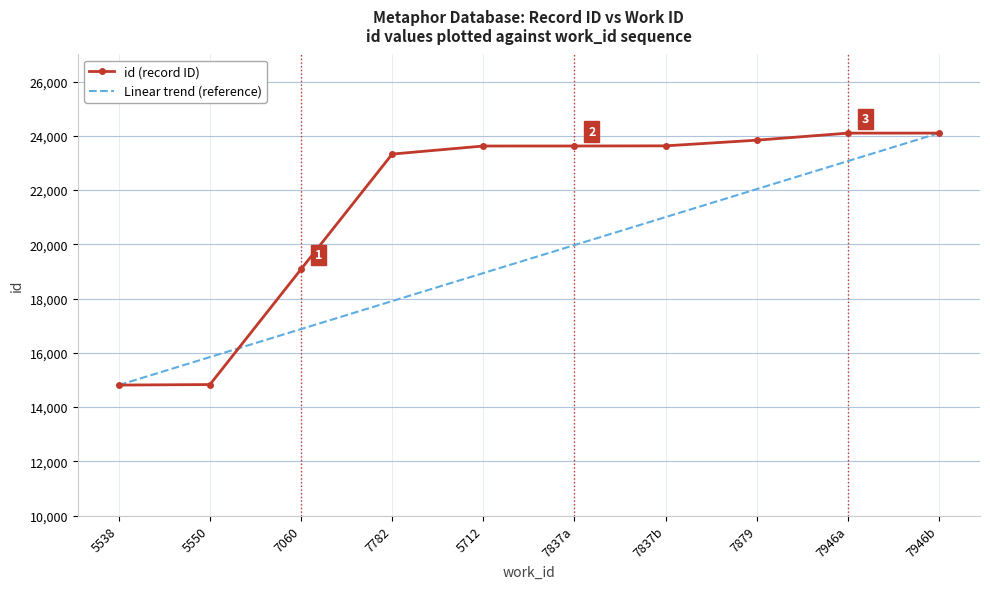

True or false: Linear trend (reference) has more than 0 points higher than both neighbors.

False